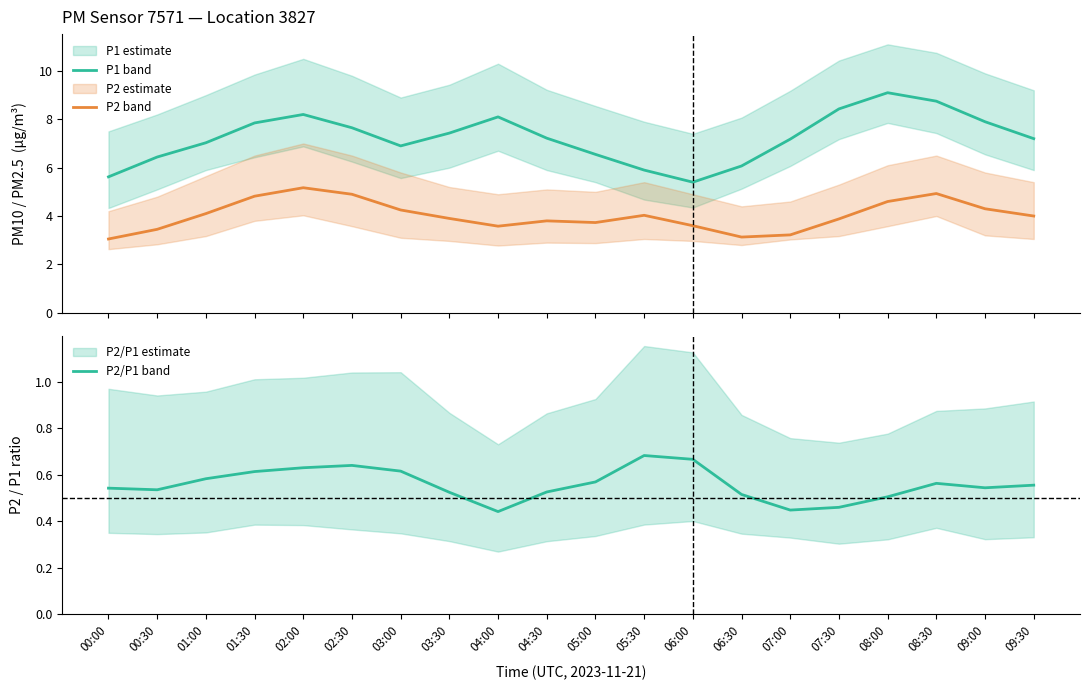

Rank the series at 02:00 from lowest to highest value.

P2/P1 ratio, P2 (PM2.5), P1 (PM10)